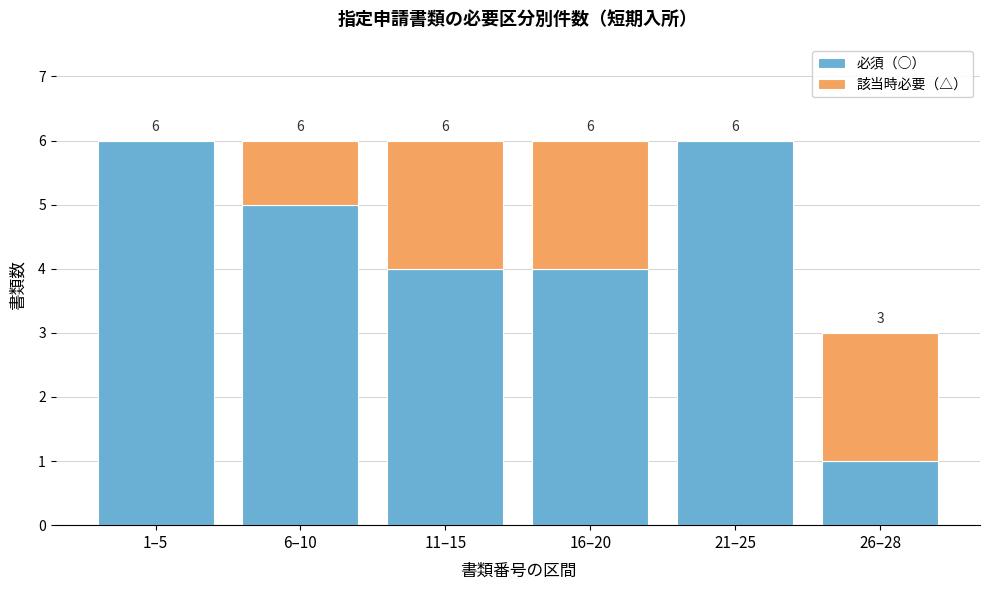

Reading right to left, what are the values for 必須（○）?

26–28=1	21–25=6	16–20=4	11–15=4	6–10=5	1–5=6